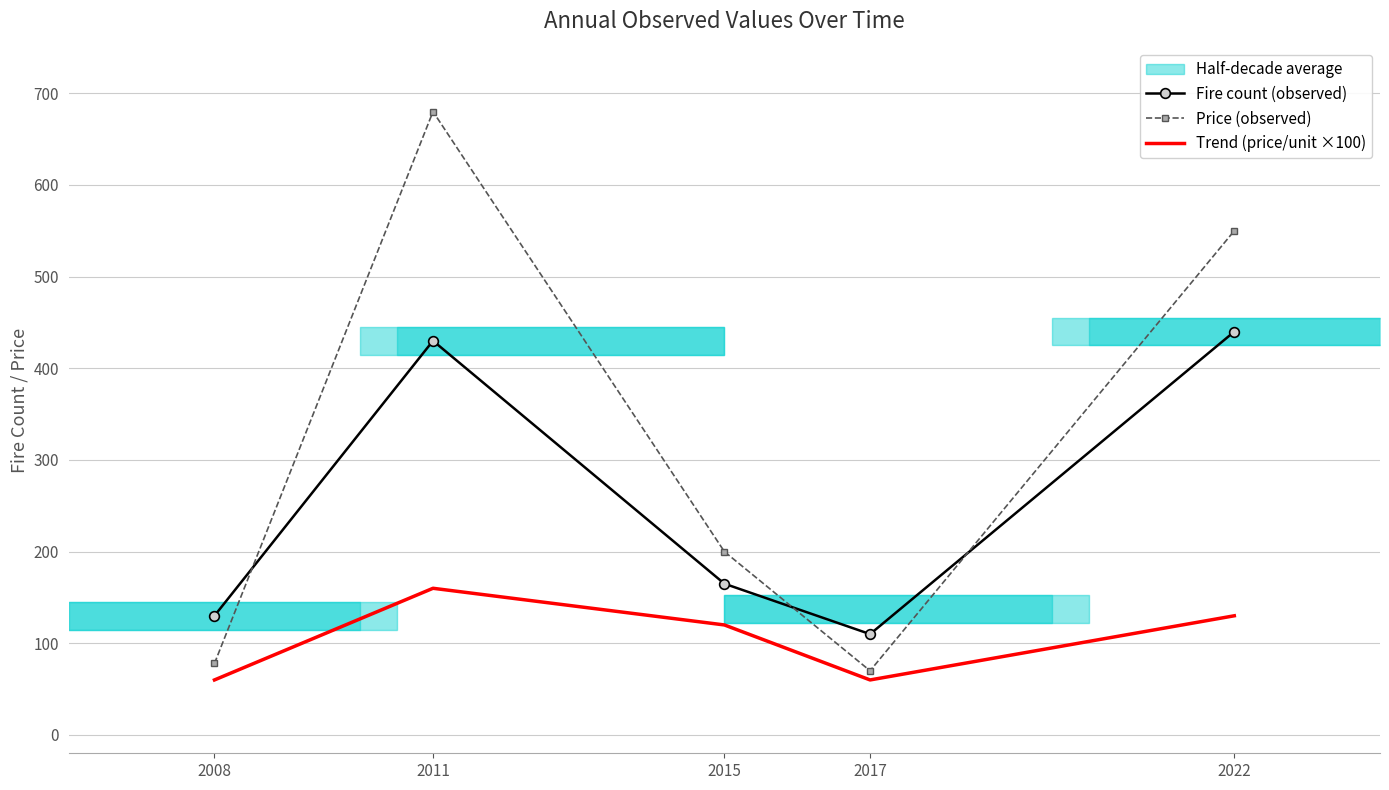

What is the value of the Price (observed) point at the 4th from the left?

70